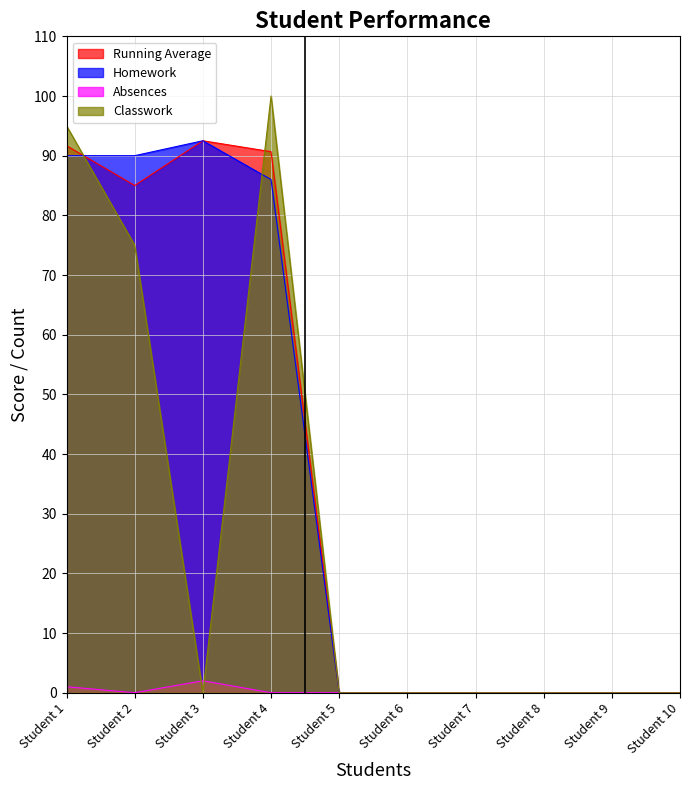

Is the value of Running Average at Student 4 greater than the value of Homework at Student 1?

Yes